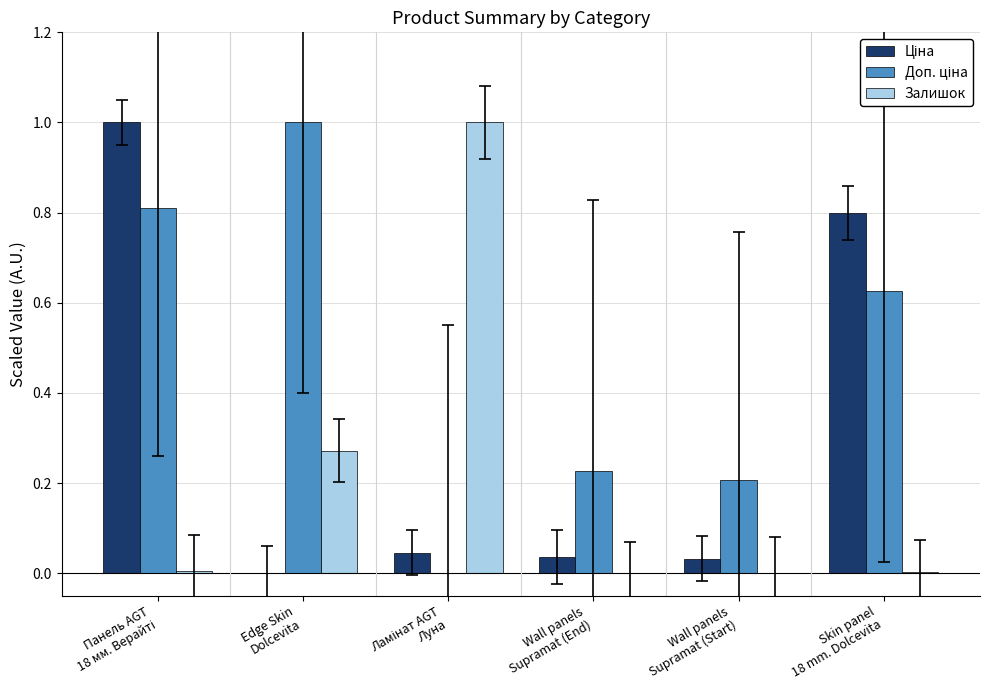

Read the Доп. ціна value at Панель AGT
18 мм. Верайті.

0.8